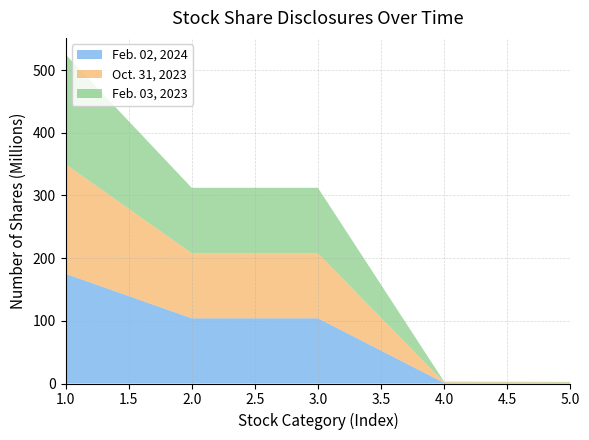

Reading left to right, list all the values displayed in this chart.

Feb. 02, 2024: Common stock authorized=175000000	Common stock issued=104013541	Common stock outstanding=104013541	Voting preferred authorized=1000000	Non-voting preferred authorized=850000
Oct. 31, 2023: Common stock authorized=175000000	Common stock issued=103843485	Common stock outstanding=103843485	Voting preferred authorized=1000000	Non-voting preferred authorized=850000
Feb. 03, 2023: Common stock authorized=175000000	Common stock issued=104283002	Common stock outstanding=104283002	Voting preferred authorized=1000000	Non-voting preferred authorized=850000